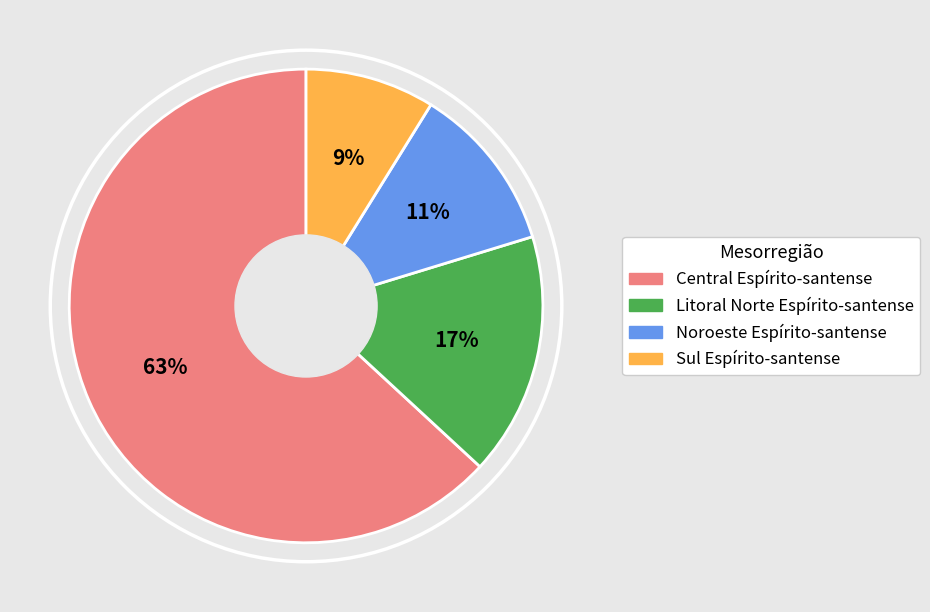

Which has a higher value, Litoral Norte Espírito-santense or Noroeste Espírito-santense?

Litoral Norte Espírito-santense